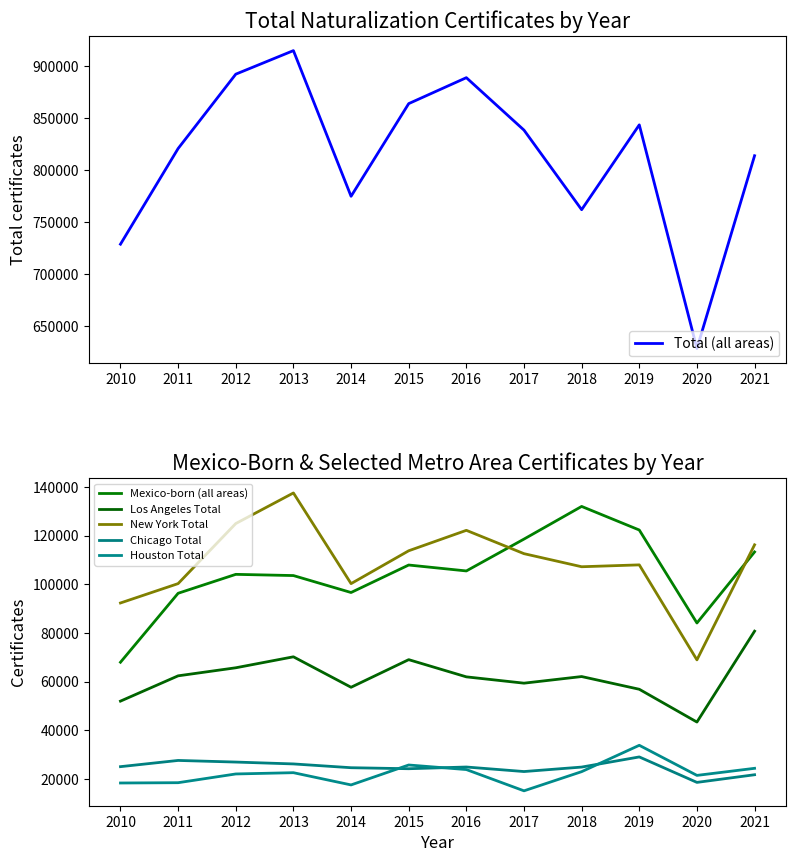

Rank the series at 2012 from lowest to highest value.

Houston Total, Chicago Total, Los Angeles Total, Mexico-born (all areas), New York Total, Total (all areas)